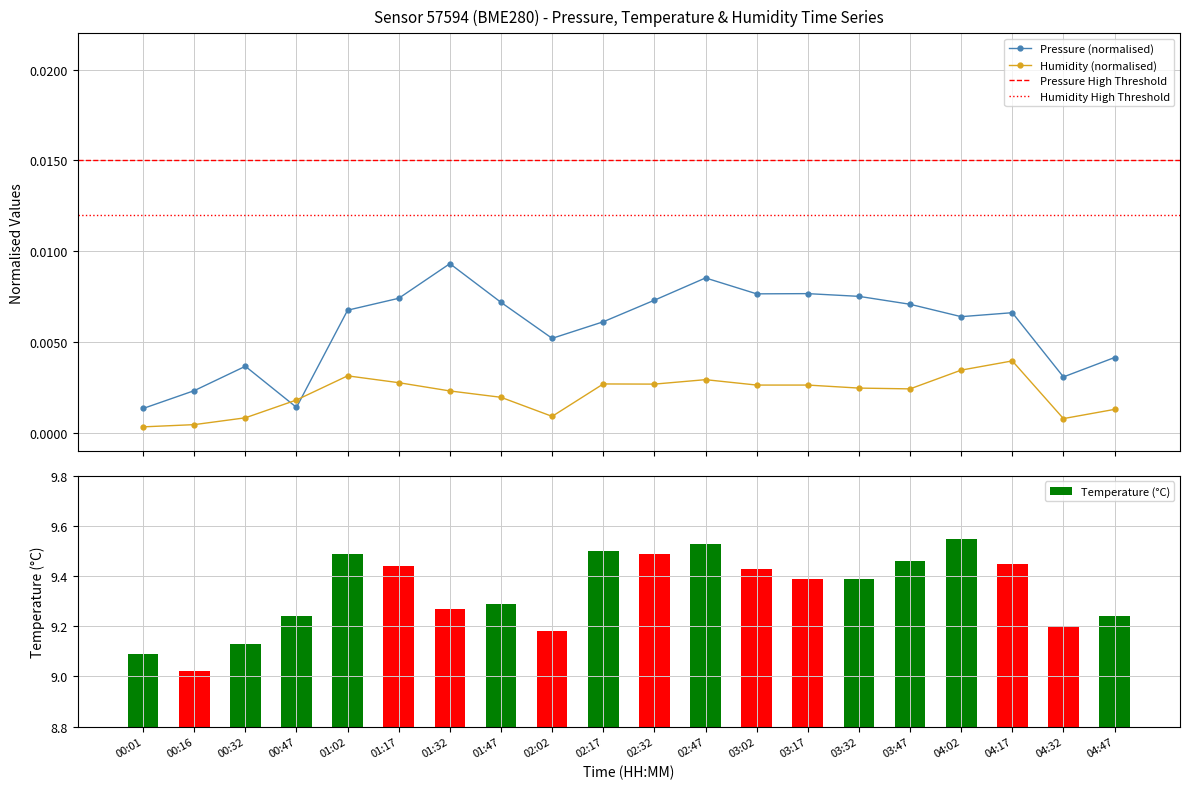

What is the label of the 11th bar from the right?

02:17